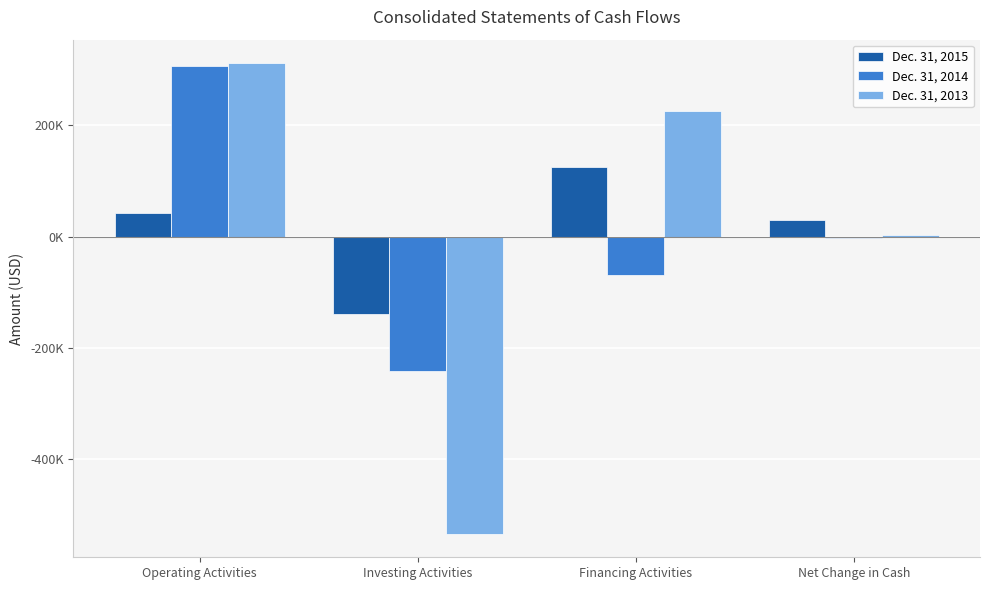

What is the label of the 3rd bar from the left?

Financing Activities